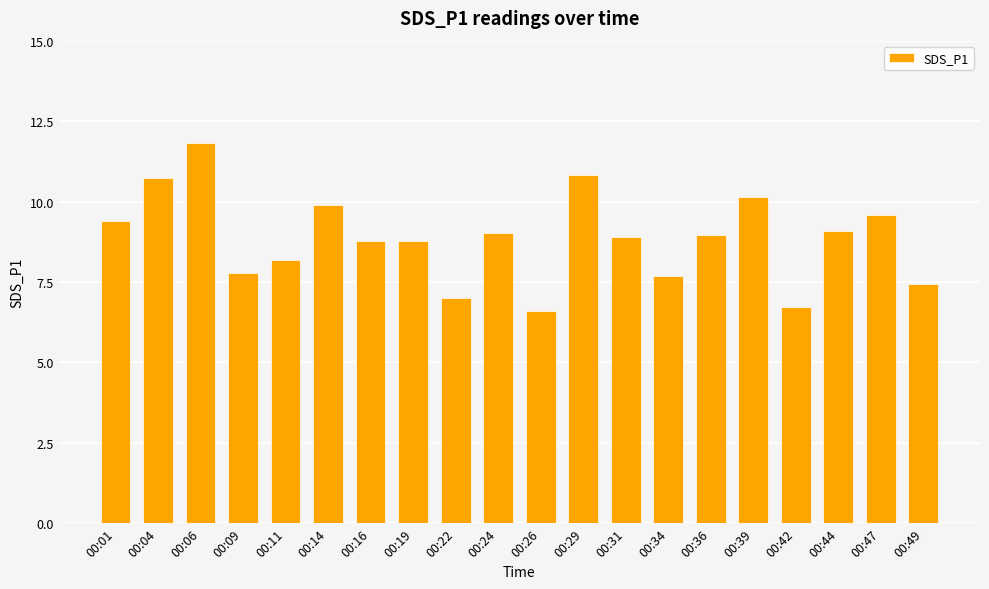

Count the number of categories in the chart.

20